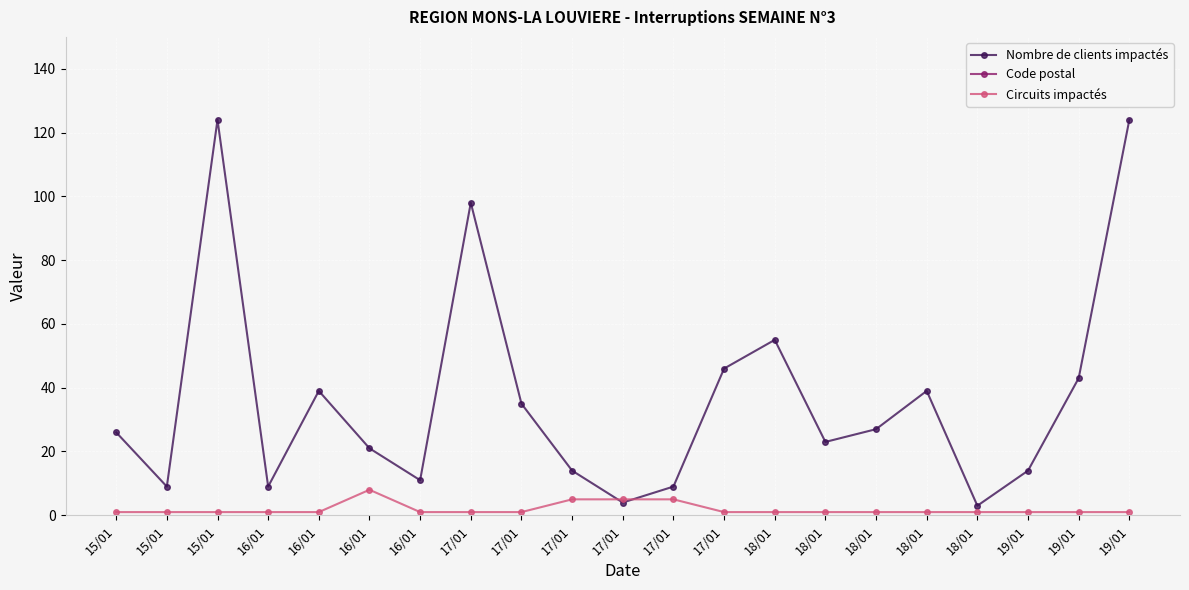

Reading right to left, extract all data points from this chart.

Nombre de clients impactés: 19/01=124	19/01=43	19/01=14	18/01=3	18/01=39	18/01=27	18/01=23	18/01=55	17/01=46	17/01=9	17/01=4	17/01=14	17/01=35	17/01=98	16/01=11	16/01=21	16/01=39	16/01=9	15/01=124	15/01=9	15/01=26
Code postal: 19/01=7060	19/01=7060	19/01=7300	18/01=7387	18/01=7100	18/01=7120	18/01=7022	18/01=7000	17/01=7170	17/01=7100	17/01=7100	17/01=7134	17/01=7340	17/01=7110	16/01=7110	16/01=7160	16/01=7000	16/01=7060	15/01=7060	15/01=7334	15/01=7110
Circuits impactés: 19/01=1	19/01=1	19/01=1	18/01=1	18/01=1	18/01=1	18/01=1	18/01=1	17/01=1	17/01=5	17/01=5	17/01=5	17/01=1	17/01=1	16/01=1	16/01=8	16/01=1	16/01=1	15/01=1	15/01=1	15/01=1